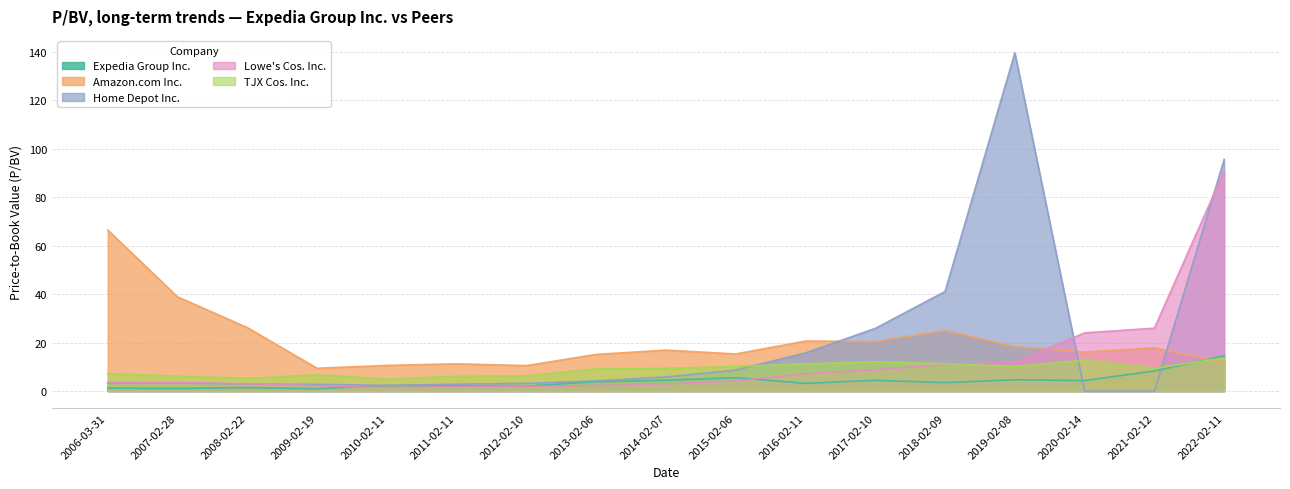

In Lowe's Cos. Inc., how many points are lower than both neighbors (excluding endpoints)?

1